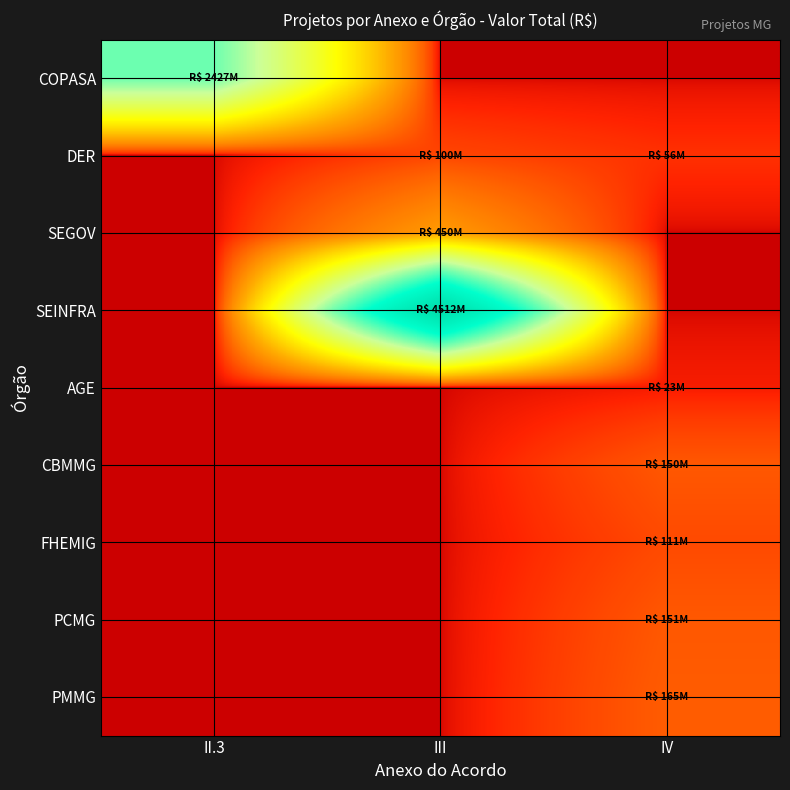

Reading left to right, transcribe all the data shown in this chart.

COPASA: II.3=2427295557.9	III=0.0	IV=0.0
DER: II.3=0.0	III=100394867.7	IV=56352383.5
SEGOV: II.3=0.0	III=450000000.0	IV=0.0
SEINFRA: II.3=0.0	III=4512186273.1	IV=0.0
AGE: II.3=0.0	III=0.0	IV=23131468.0
CBMMG: II.3=0.0	III=0.0	IV=149886002.2
FHEMIG: II.3=0.0	III=0.0	IV=111480000.0
PCMG: II.3=0.0	III=0.0	IV=150757000.0
PMMG: II.3=0.0	III=0.0	IV=165285300.0